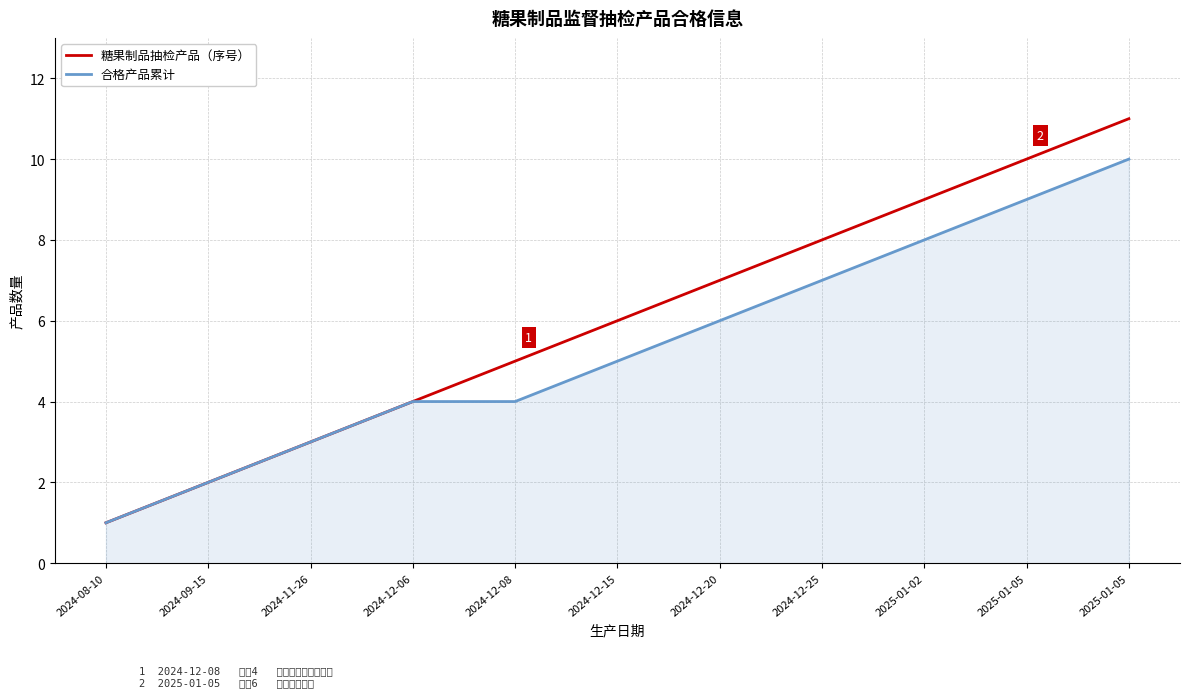

What are all the series names shown in the legend?

糖果制品抽检产品（序号）, 合格产品累计